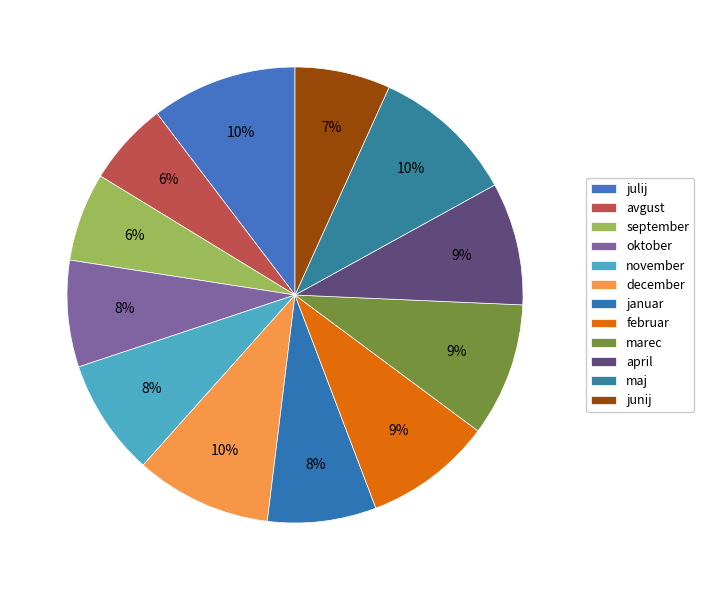

What is the change in value from december to januar?

-4066590042.0